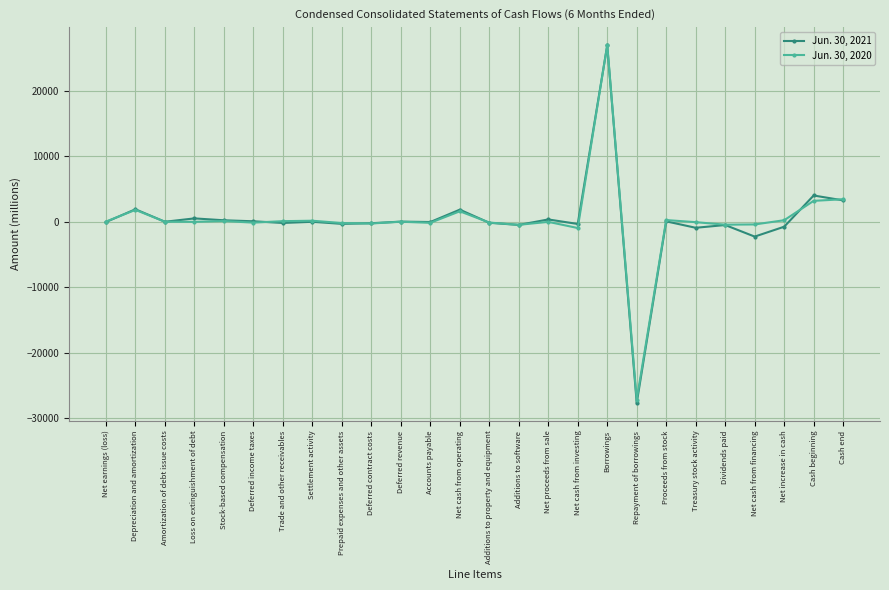

Which series has the largest range (max minus min)?

Jun. 30, 2021